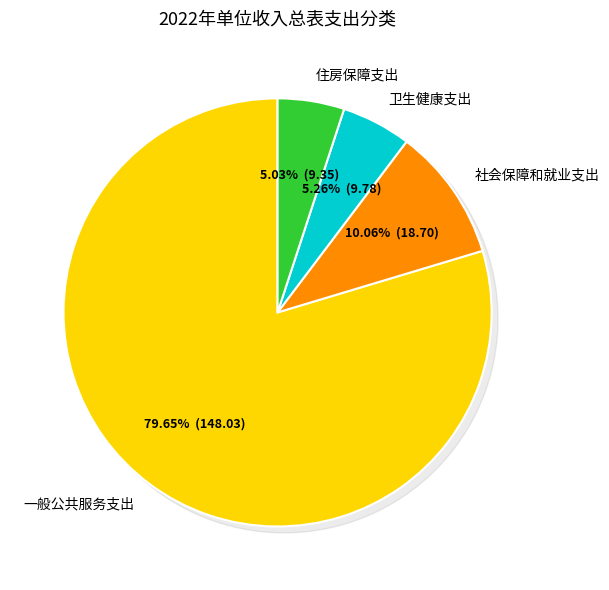

What percentage is the 一般公共服务支出 slice, to the nearest percent?

80%